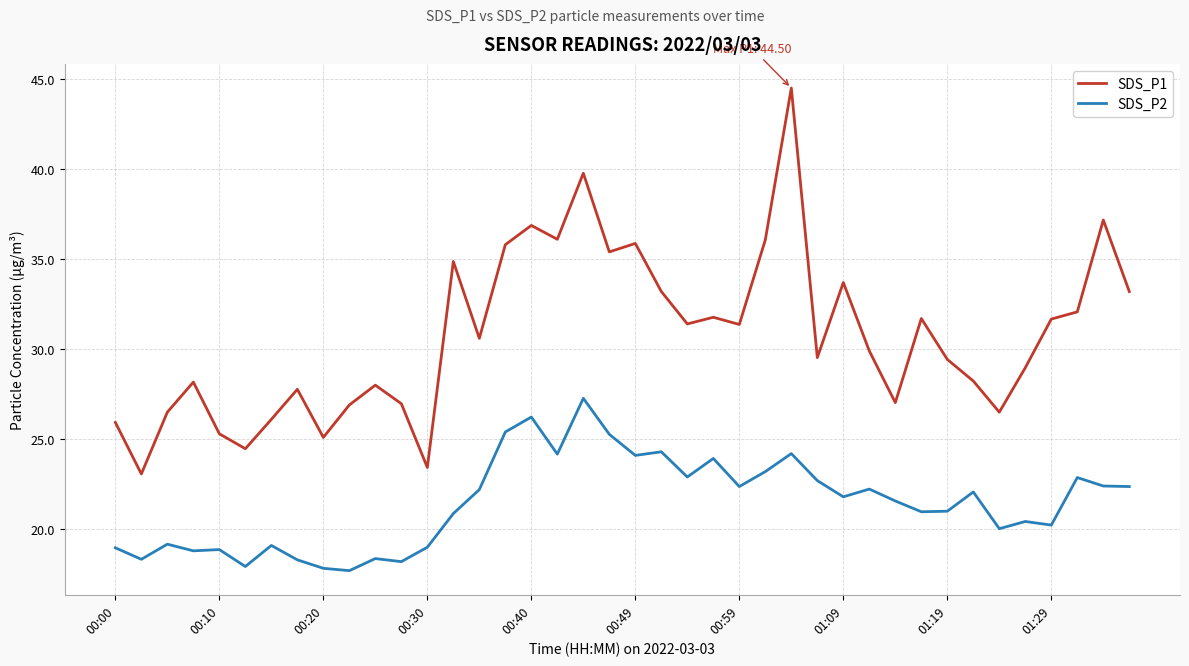

Which series has the widest spread of values?

SDS_P1